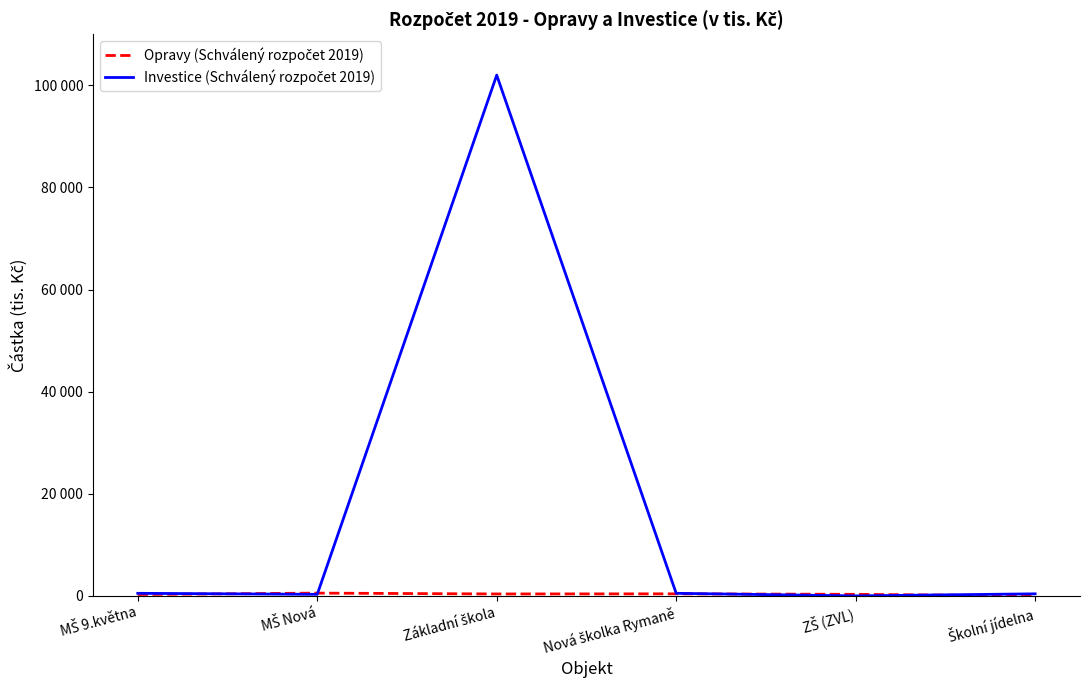

Does the chart display data point markers on the line(s)?

No